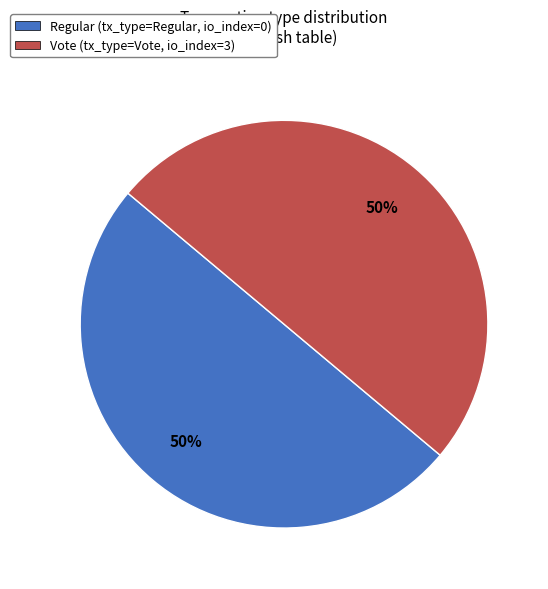

To the nearest percent, what is the average slice percentage?

50%